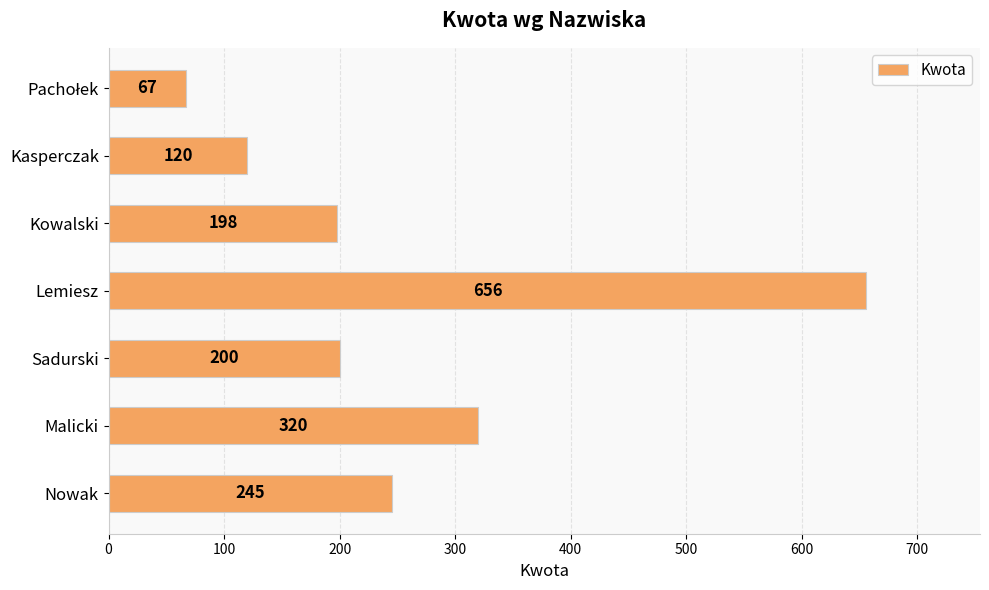

Reading bottom to top, list all the values displayed in this chart.

245	320	200	656	198	120	67